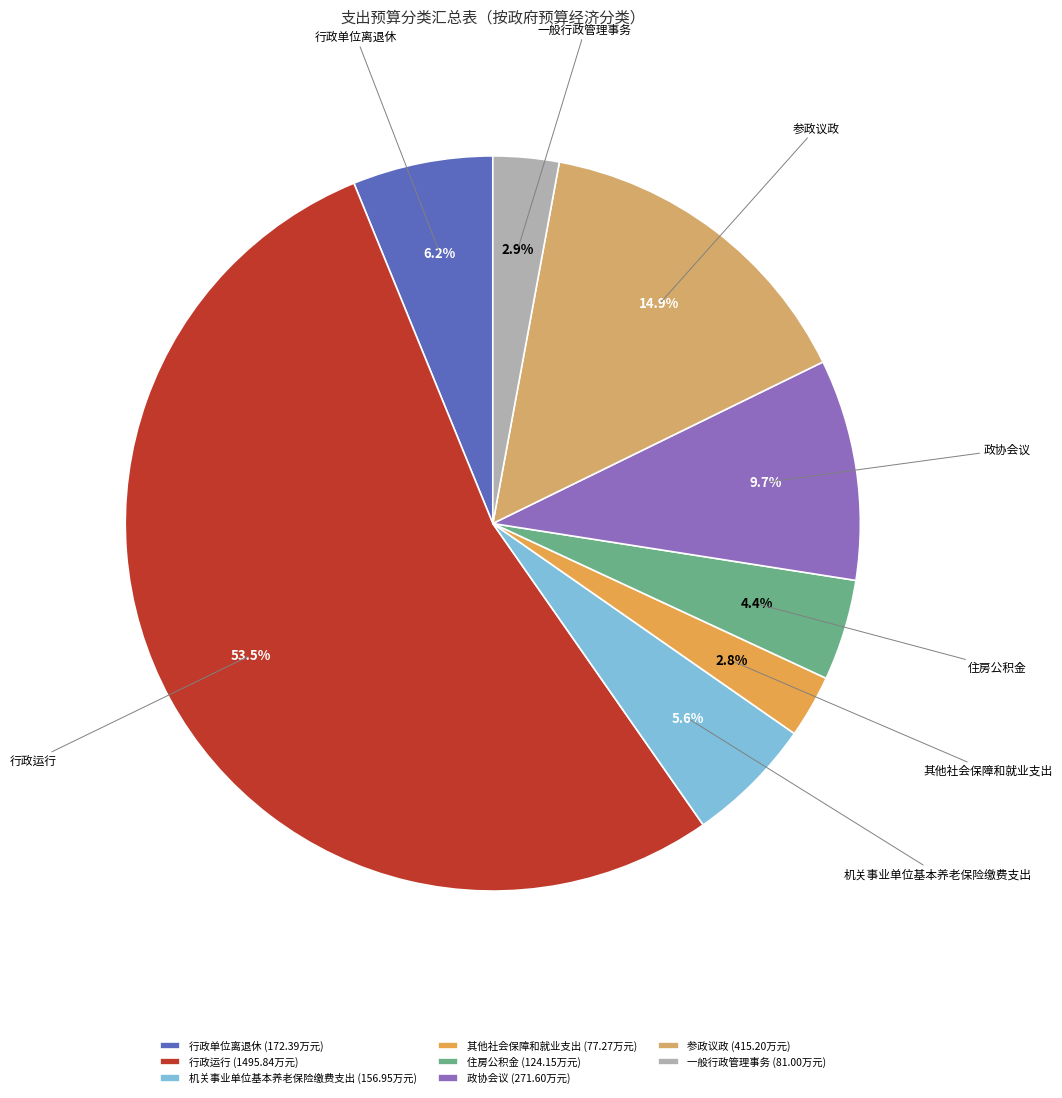

To the nearest percent, what is the difference between the largest and smallest slice percentages?

51%